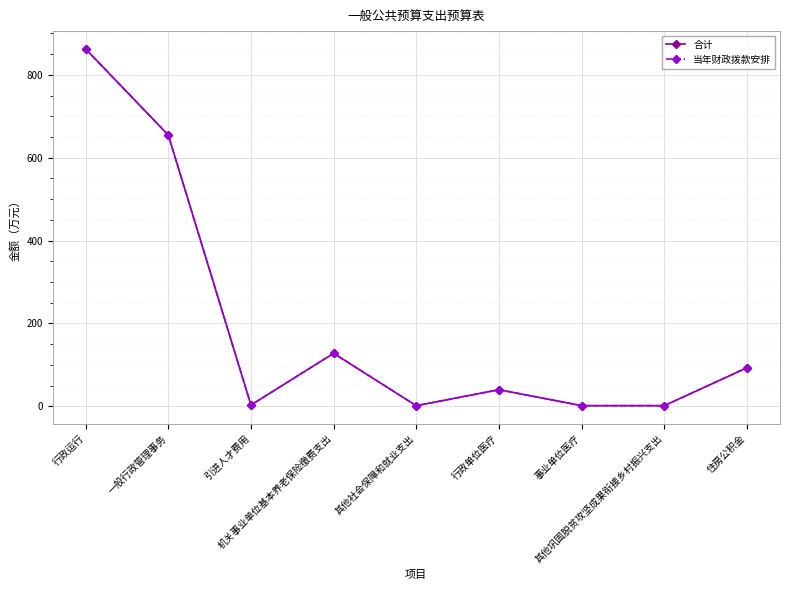

How many interior local peaks does the 合计 series have?

2